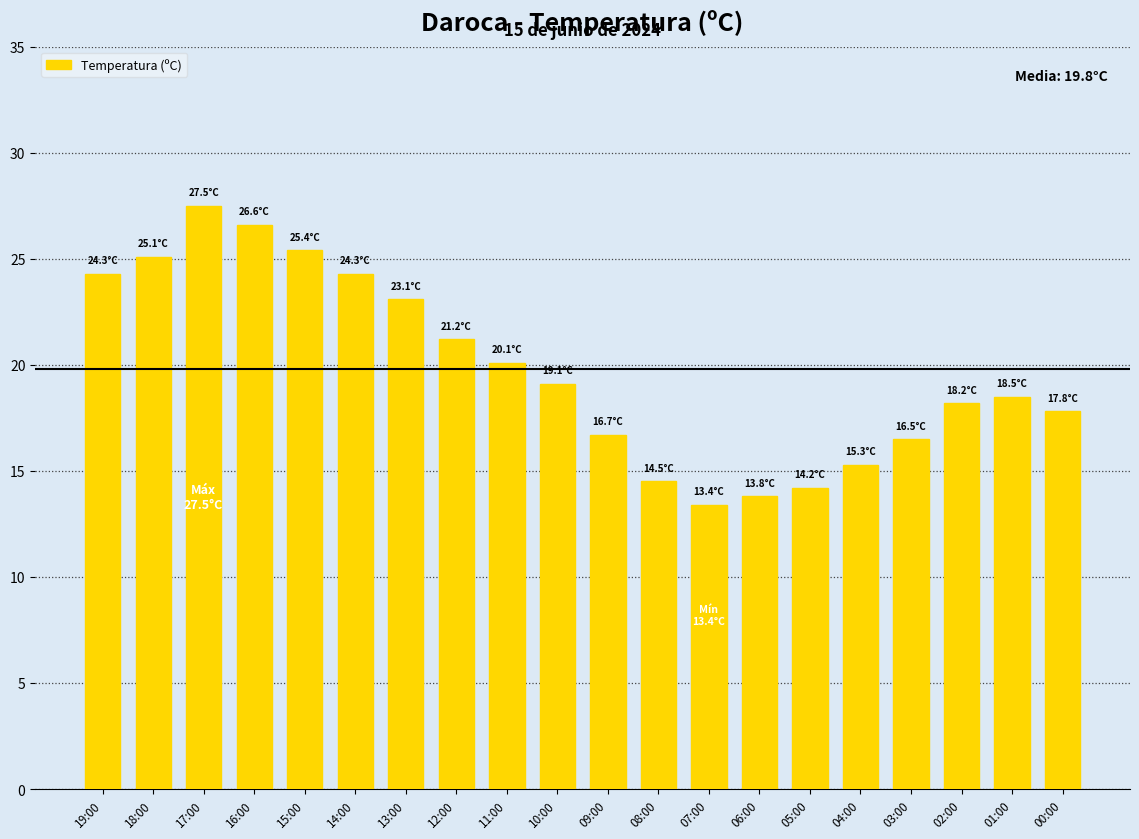

What is the smallest value displayed?

13.4